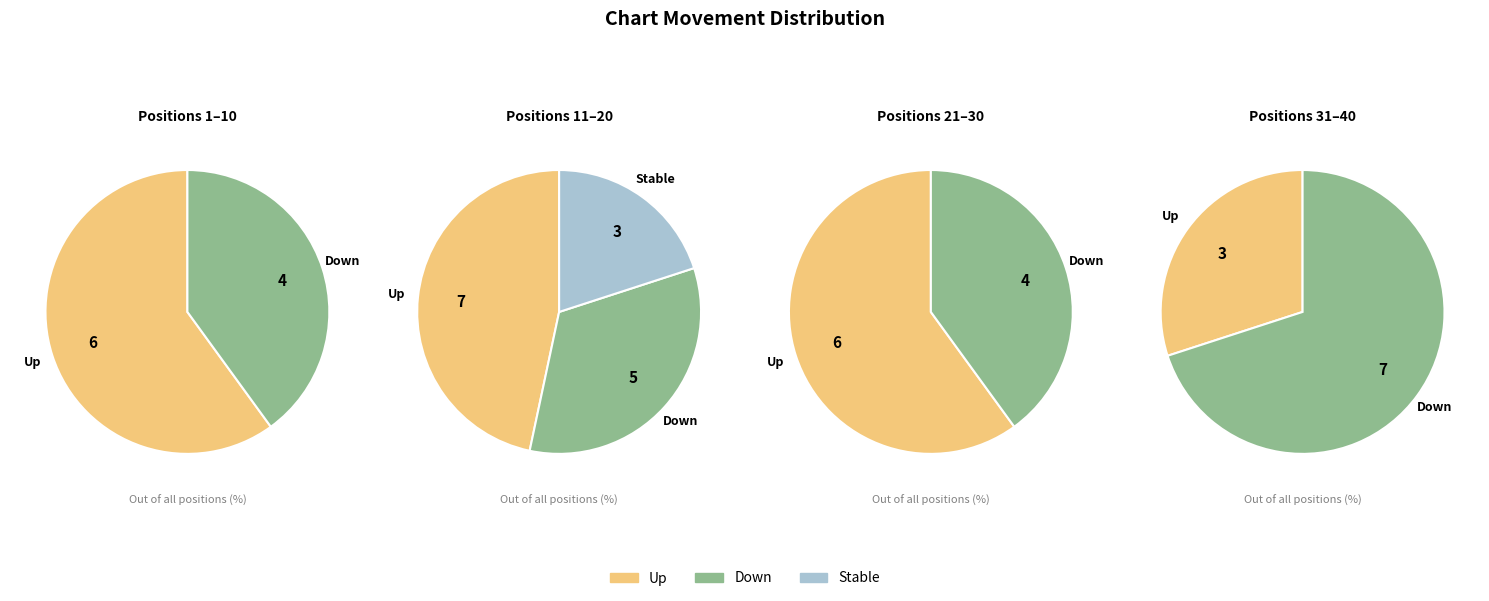

Does any single category account for the majority?

Yes